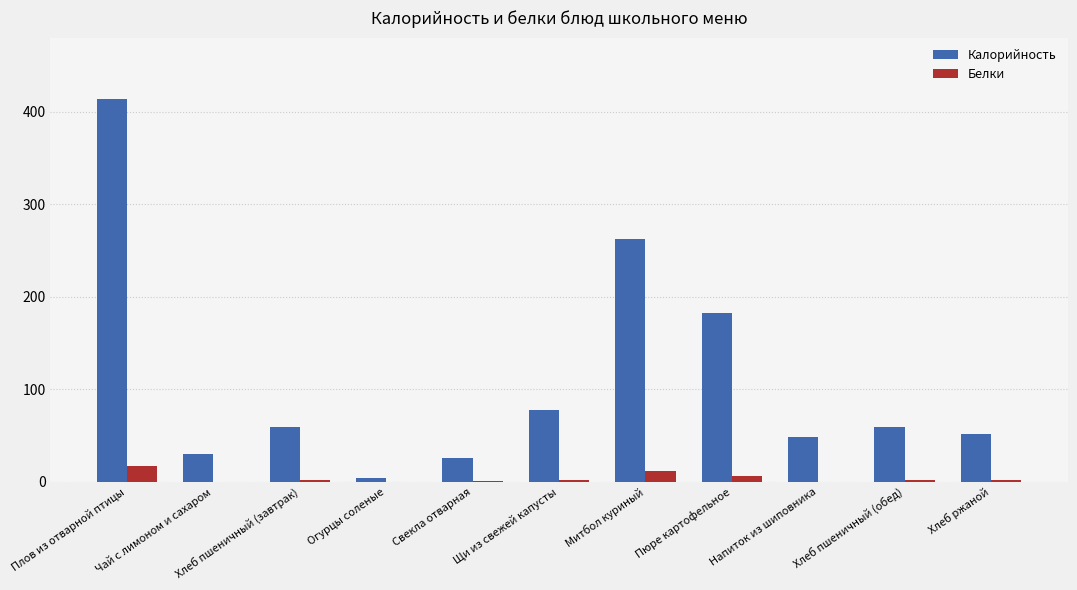

What is the maximum value for Калорийность?

413.3